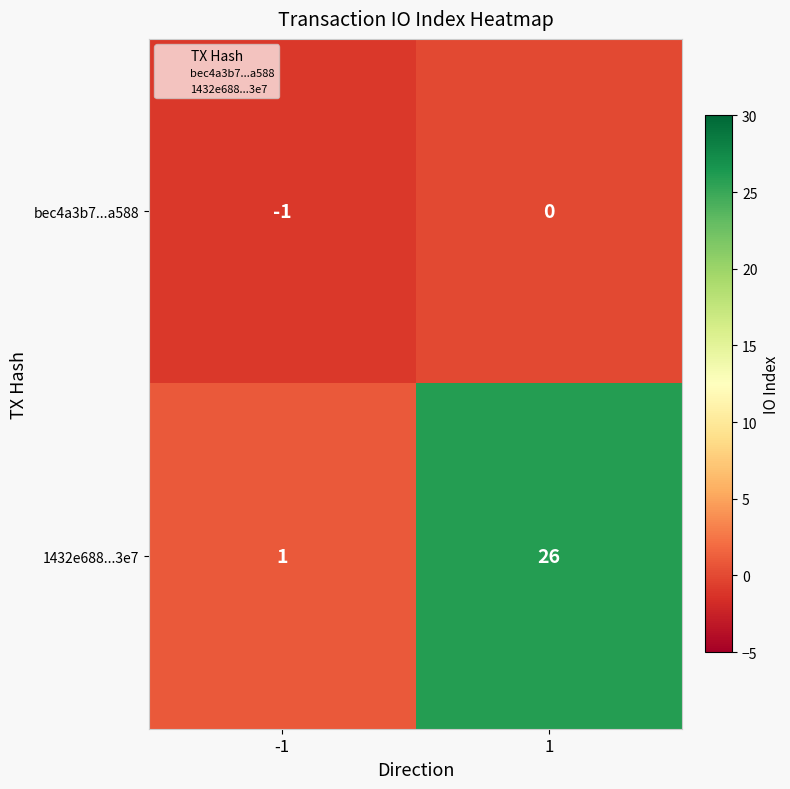

True or false: bec4a3b7...a588 has a value of 0 at 1.

True